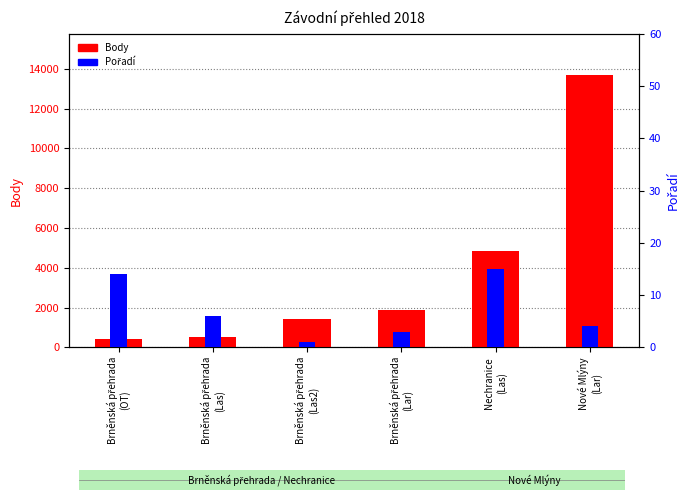

What is the maximum value shown in the chart?

13709